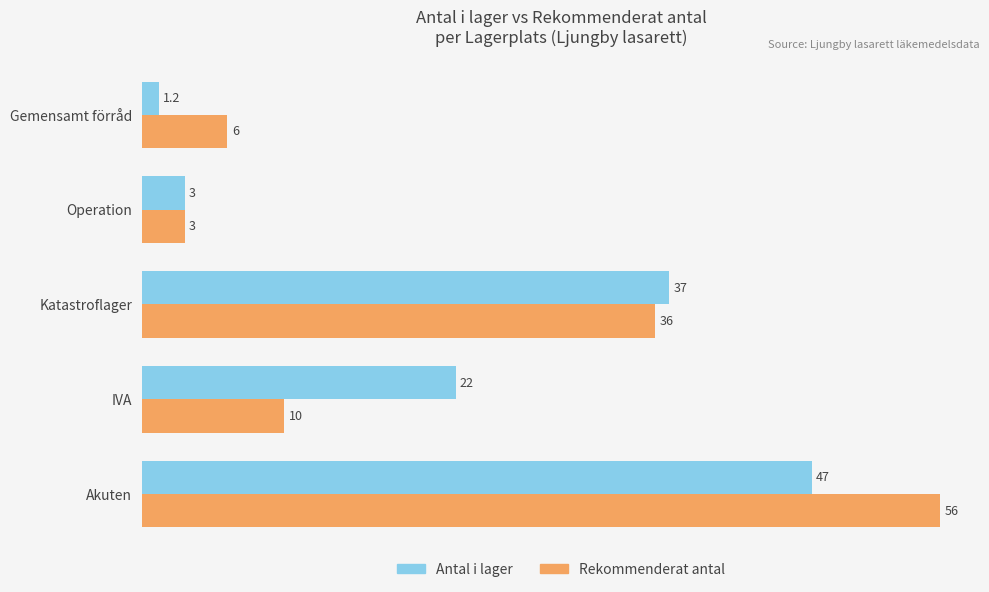

What is the maximum value shown in the chart?

56.0